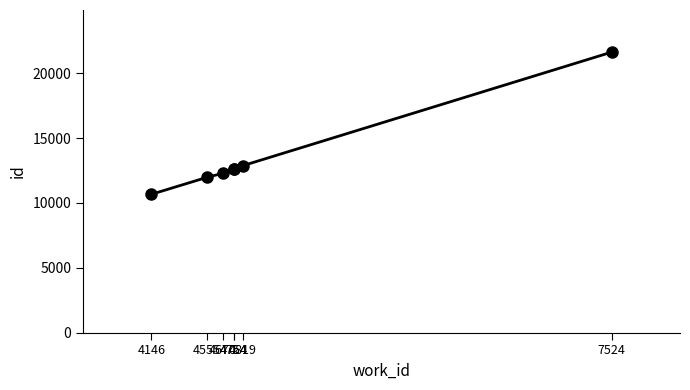

Which has a higher value, 7524 or 4555?

7524